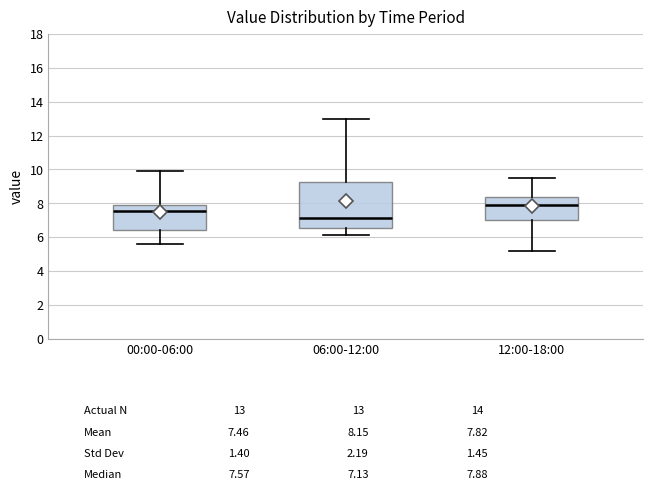

Which box has the lowest median line?

06:00-12:00